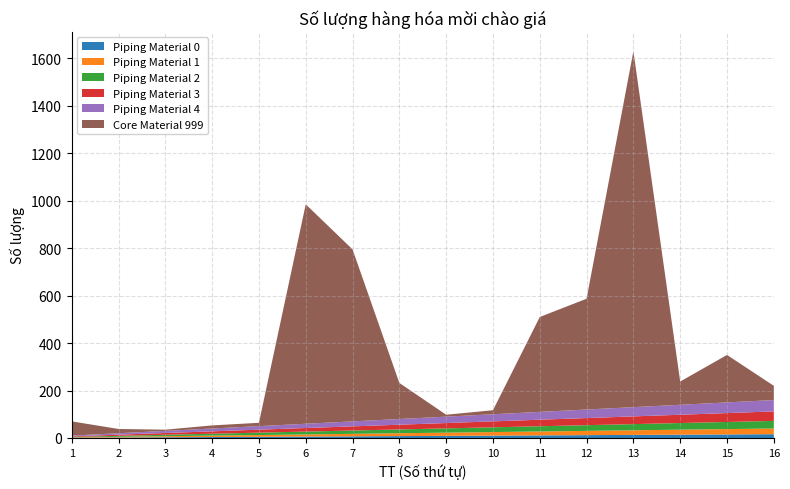

Reading right to left, what are all the values shown in this chart?

TT: 16	15	14	13	12	11	10	9	8	7	6	5	4	3	2	1
Số lượng: 60	200	98	1500	467	400	17	8	152	725	925	14	13	5	18	60